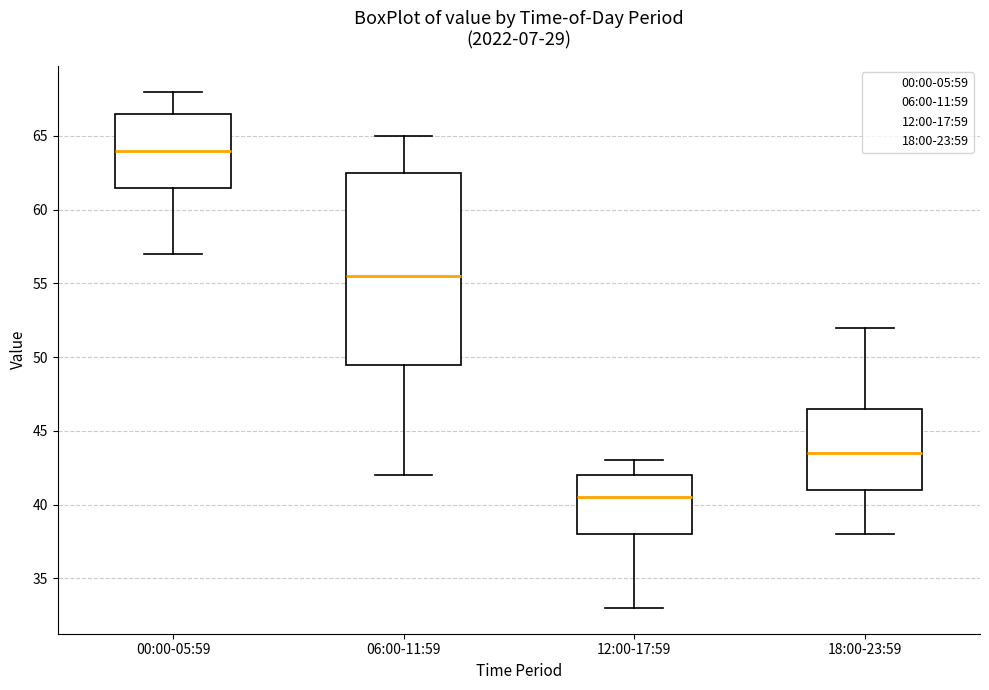

Reading left to right, read every box against the y-axis: the position of its median line, the range the box covers, and the ends of its whiskers. The values are not printed on the chart, so give them approximately, as read against the axis.

00:00-05:59: median 64.0, box 61.5 to 66.5, whiskers 57.0 to 68.0
06:00-11:59: median 55.5, box 49.5 to 62.5, whiskers 42.0 to 65.0
12:00-17:59: median 40.5, box 38.0 to 42.0, whiskers 33.0 to 43.0
18:00-23:59: median 43.5, box 41.0 to 46.5, whiskers 38.0 to 52.0